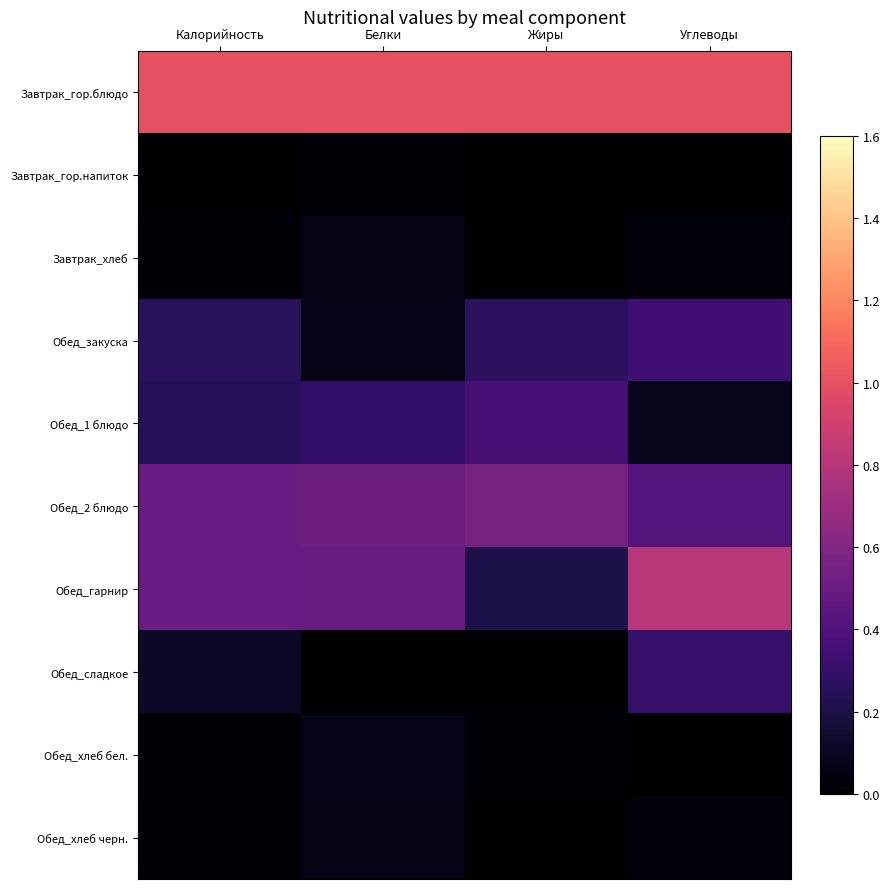

Which category has the lowest value across all series?

Калорийность